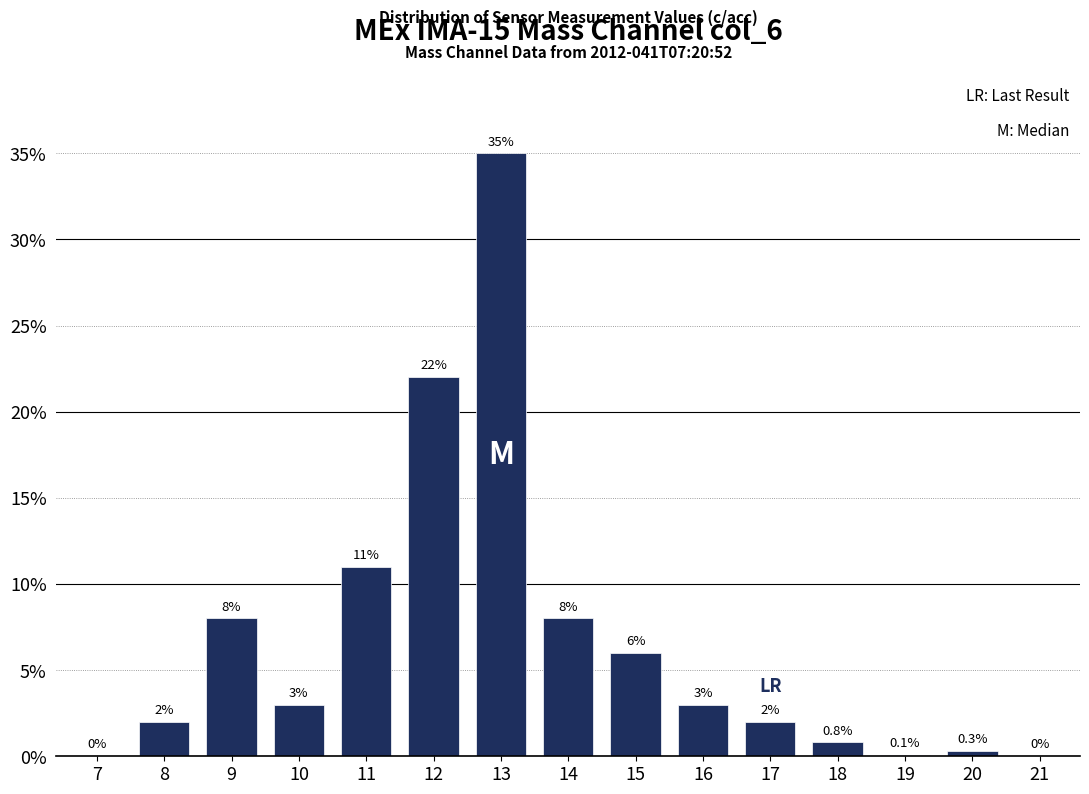

At which category does the chart reach its peak across all series?

13